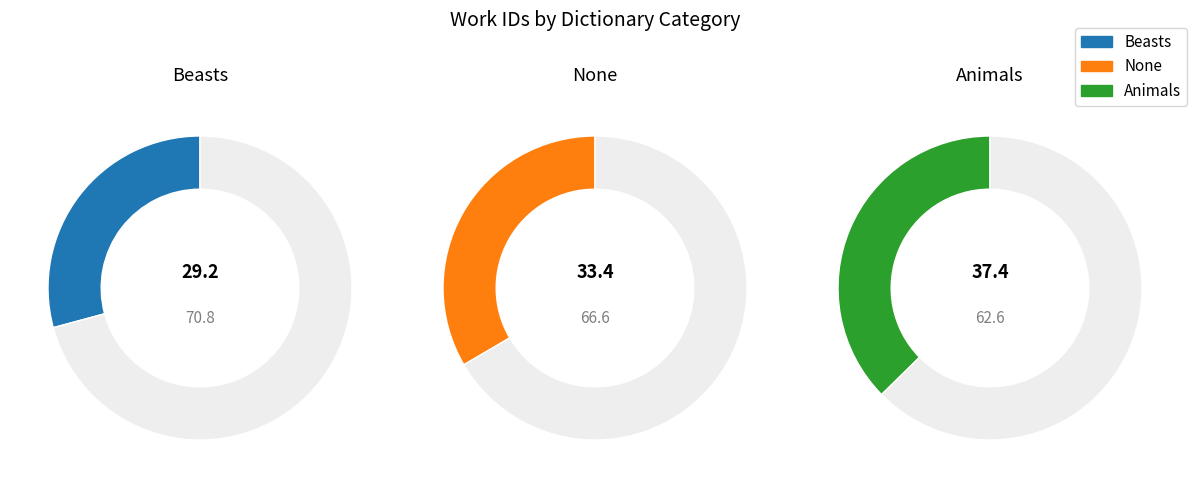

Which slice is the smallest?

Beasts